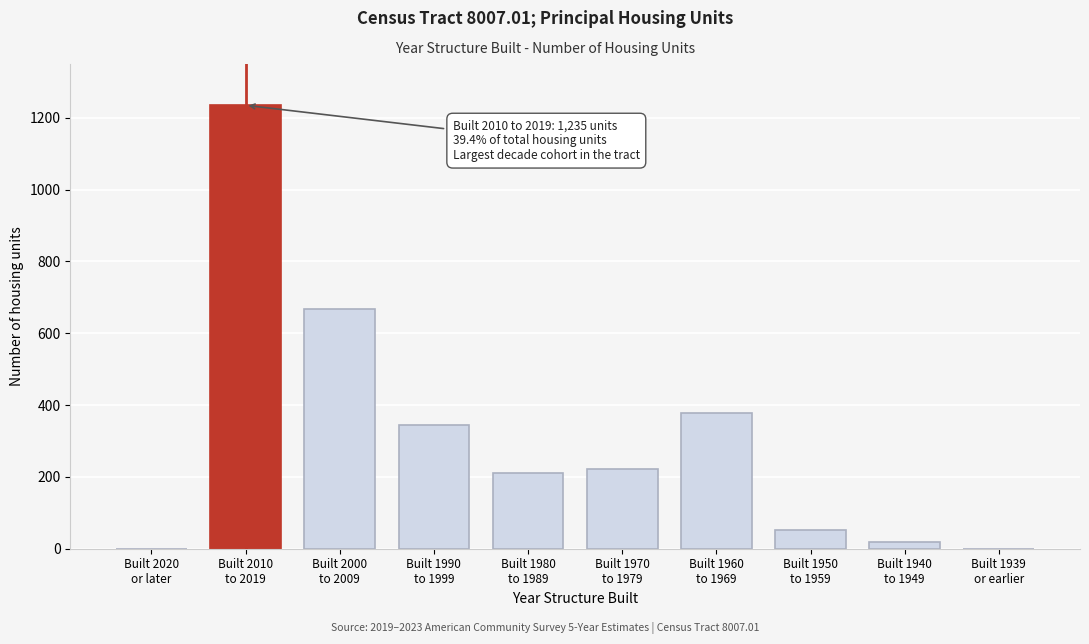

What is the greatest value displayed?

1235